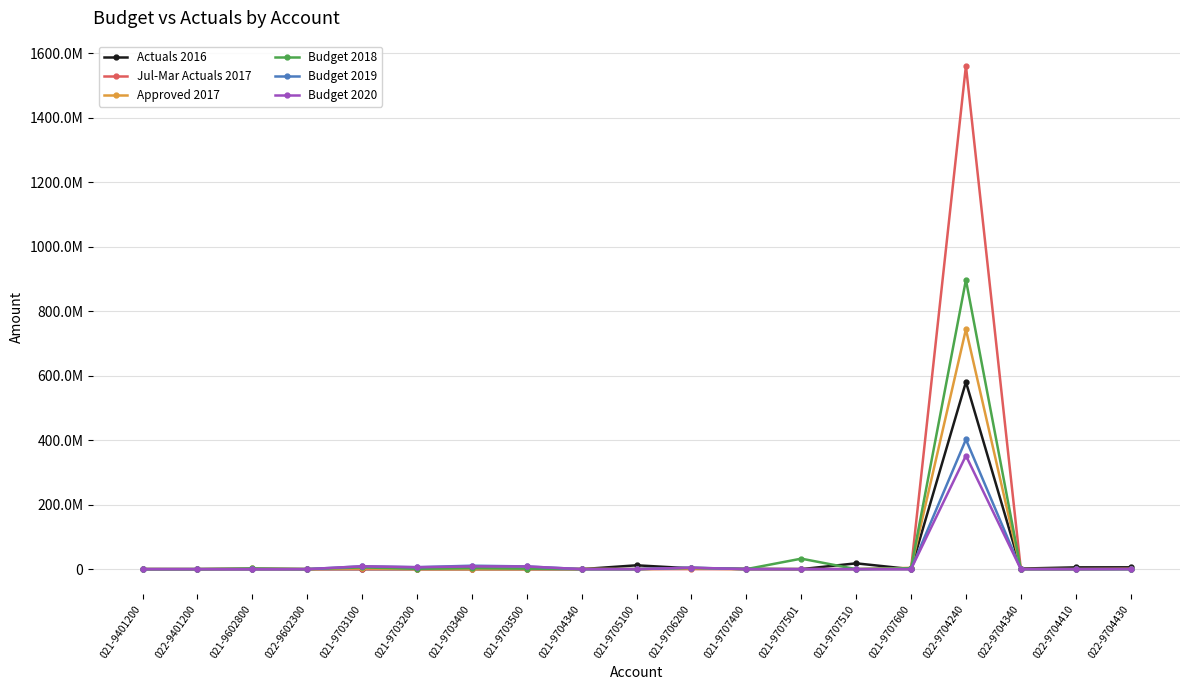

How many intersections are there between Budget 2018 and Approved 2017?

2